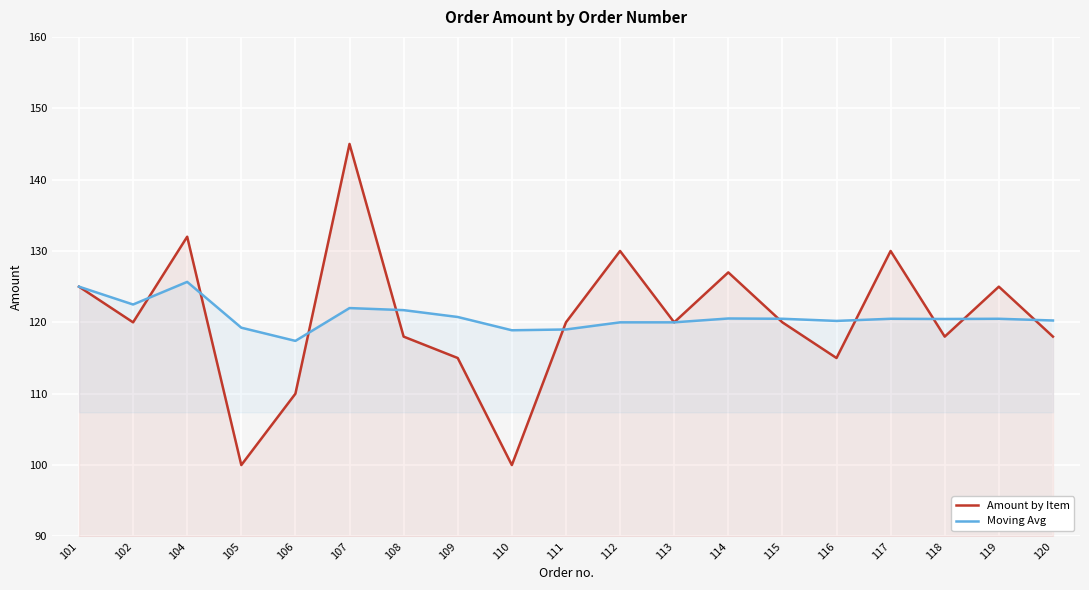

How many data points in Amount by Item are above 120?

7